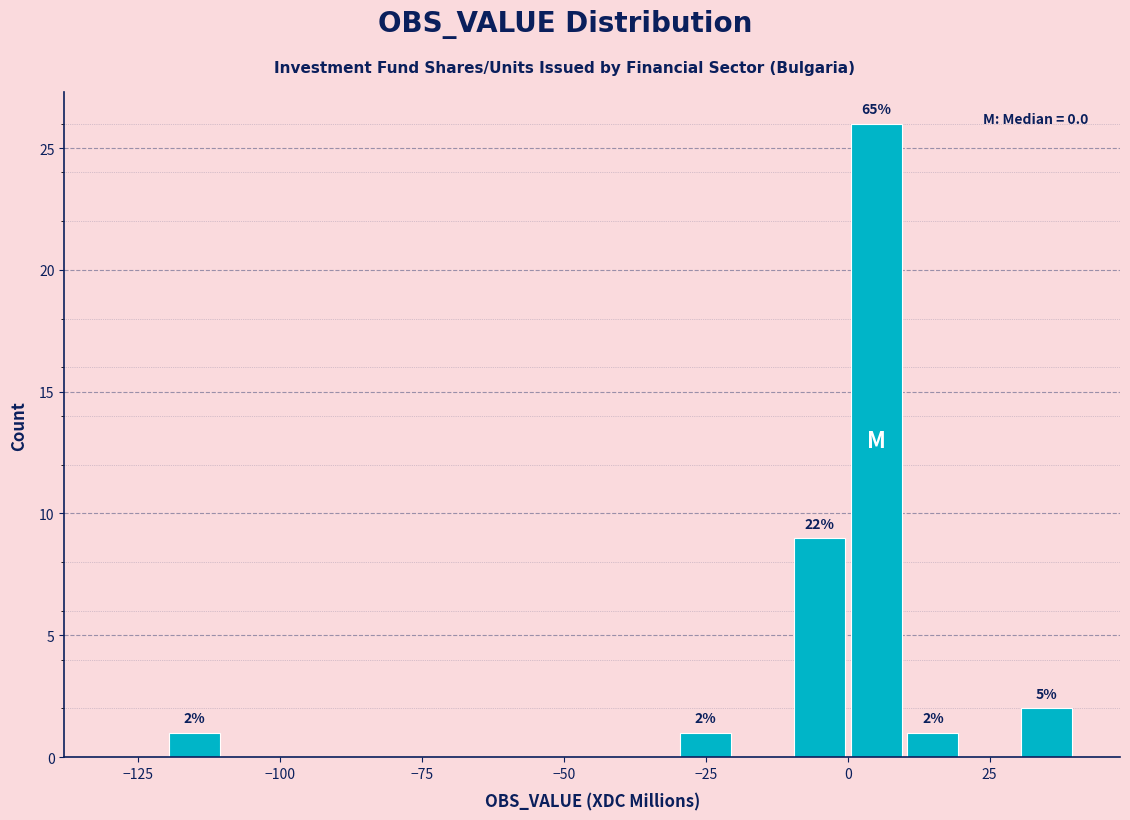

Read against the x-axis, roughly where is the centre of the tallest bar?

5